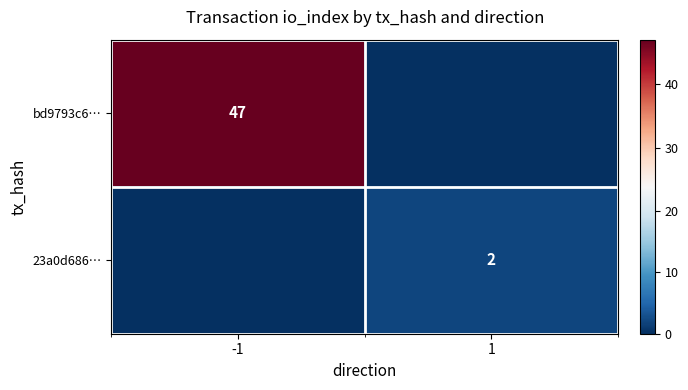

Is the value of bd9793c6… at -1 greater than the value of 23a0d686… at 1?

Yes